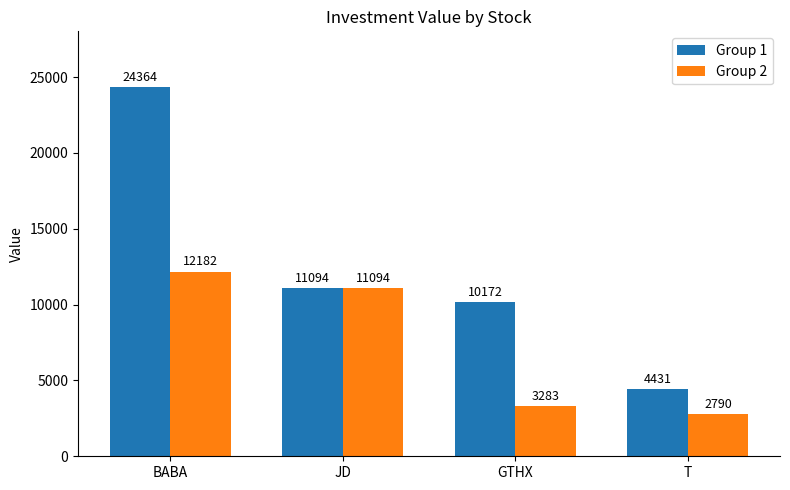

What is the label of the 3rd bar from the right?

JD